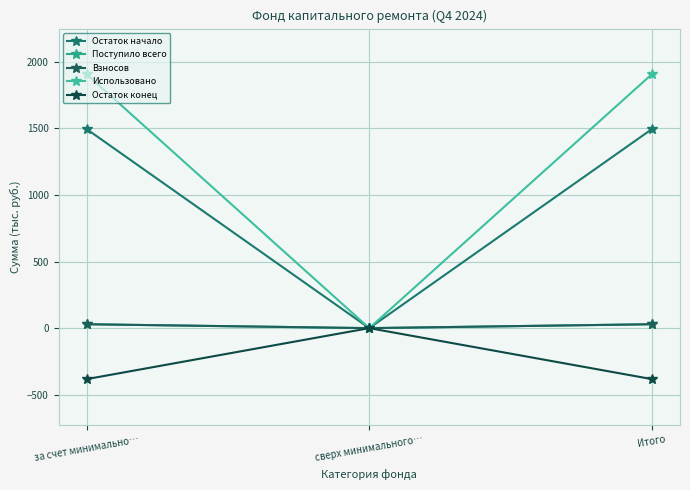

Reading left to right, extract all data points from this chart.

Остаток начало: 1493.5	0.0	1493.5
Поступило всего: 29.4	0.0	29.4
Взносов: 29.2	0.0	29.2
Использовано: 1905.5	0.0	1905.5
Остаток конец: -382.6	0.0	-382.6